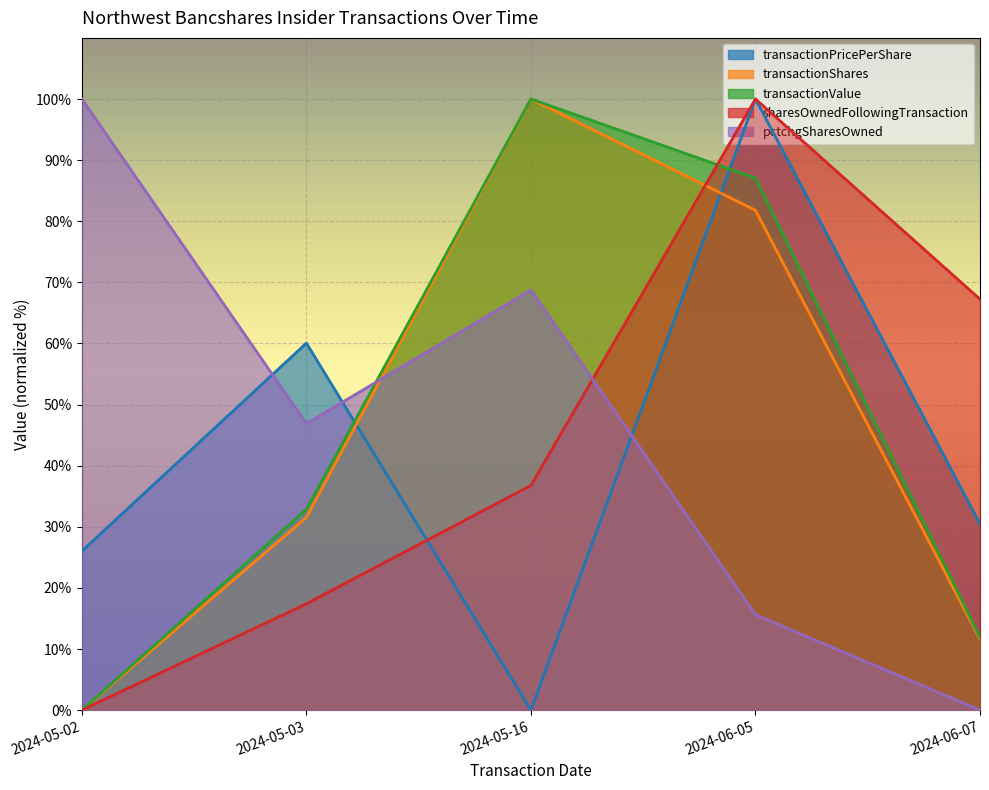

What are all the series names shown in the legend?

transactionPricePerShare, transactionShares, transactionValue, sharesOwnedFollowingTransaction, pctchgSharesOwned